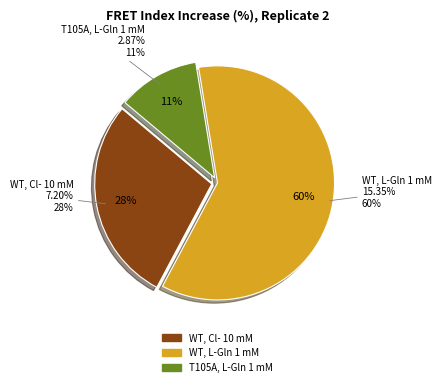

To the nearest percent, what is the average slice percentage?

33%